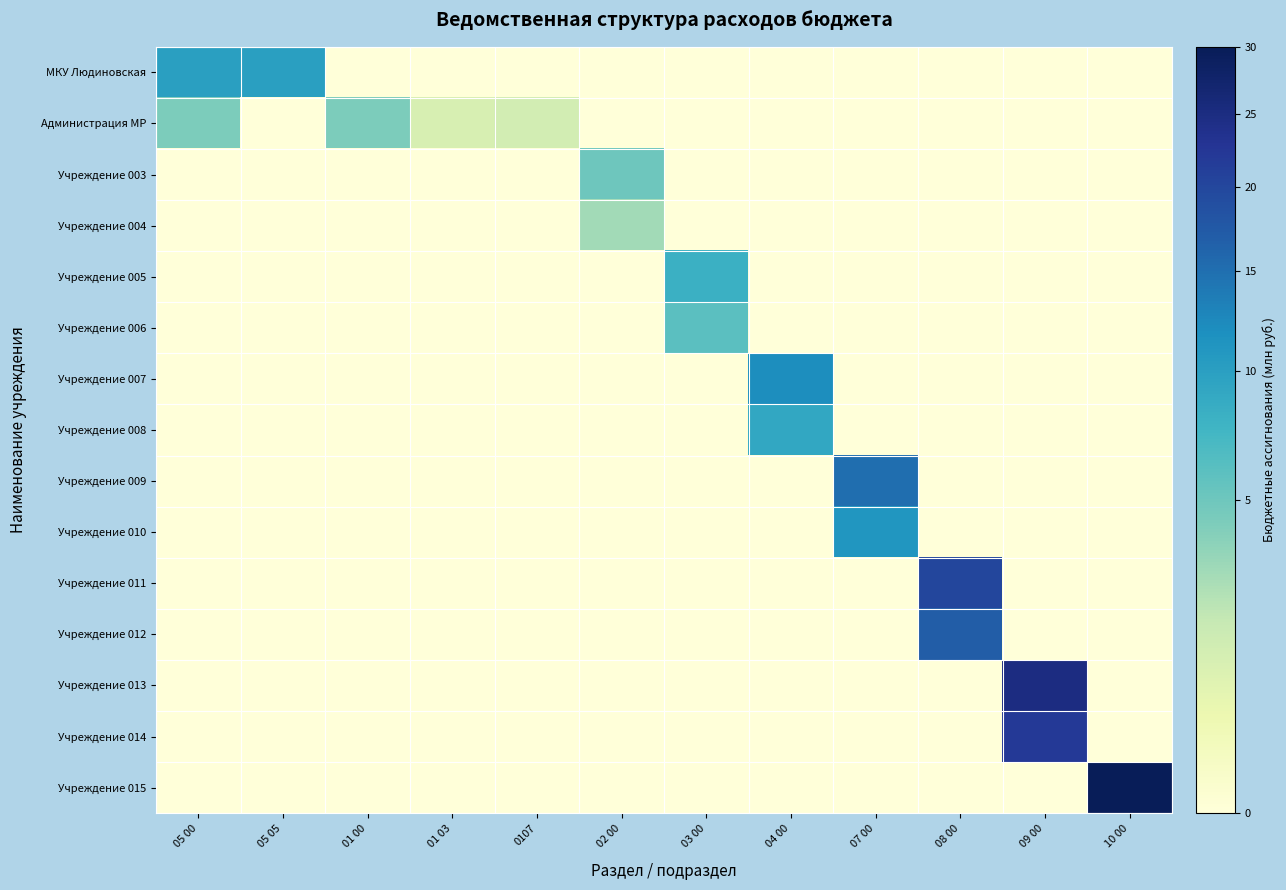

List the series in order of their peak value, highest first.

Учреждение 015, Учреждение 013, Учреждение 014, Учреждение 011, Учреждение 012, Учреждение 009, Учреждение 007, Учреждение 010, МКУ Людиновская, Учреждение 008, Учреждение 005, Учреждение 006, Учреждение 003, Администрация МР, Учреждение 004